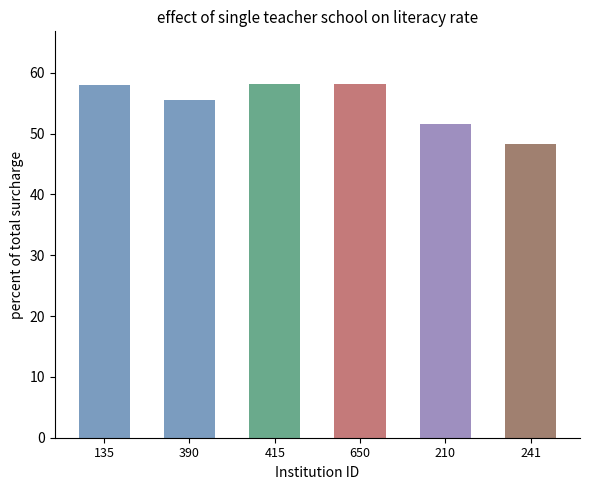

Between 650 and 135, which is larger?

650